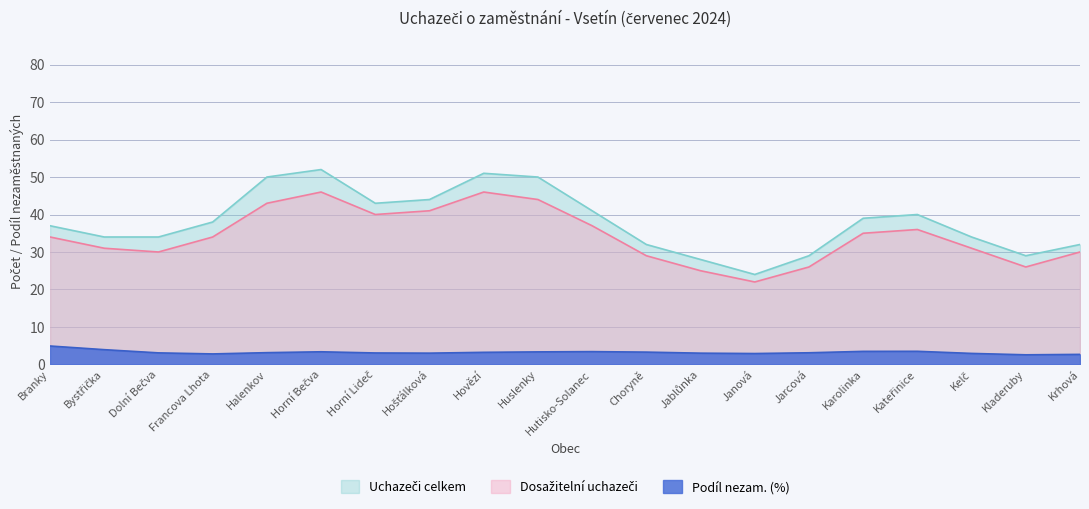

True or false: Podíl nezam. (%) has more than 1 points higher than both neighbors.

True